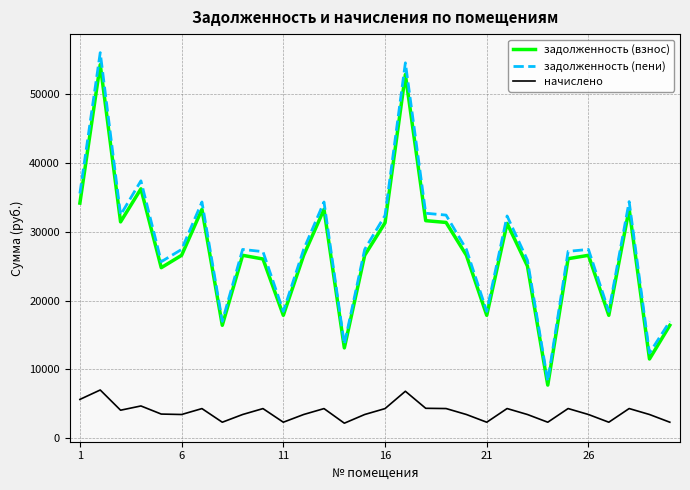

In начислено, how many points are lower than both neighbors (excluding endpoints)?

8